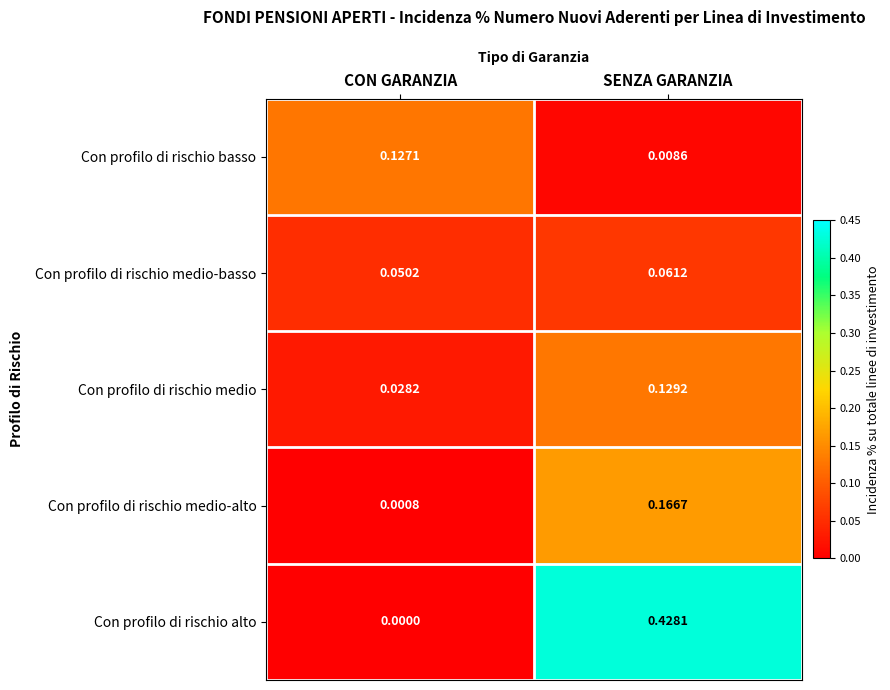

Which category has the lowest value across all series?

CON GARANZIA